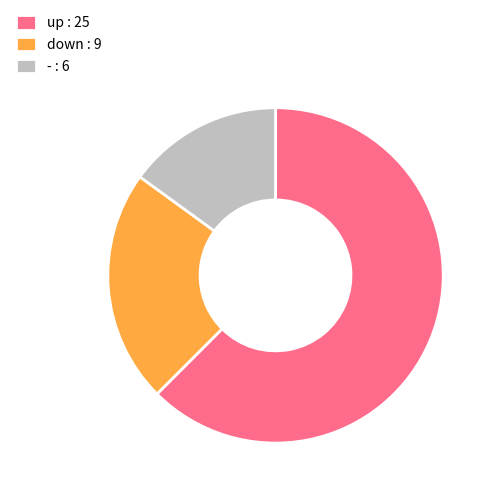

Which has a higher value, up : 25 or - : 6?

up : 25